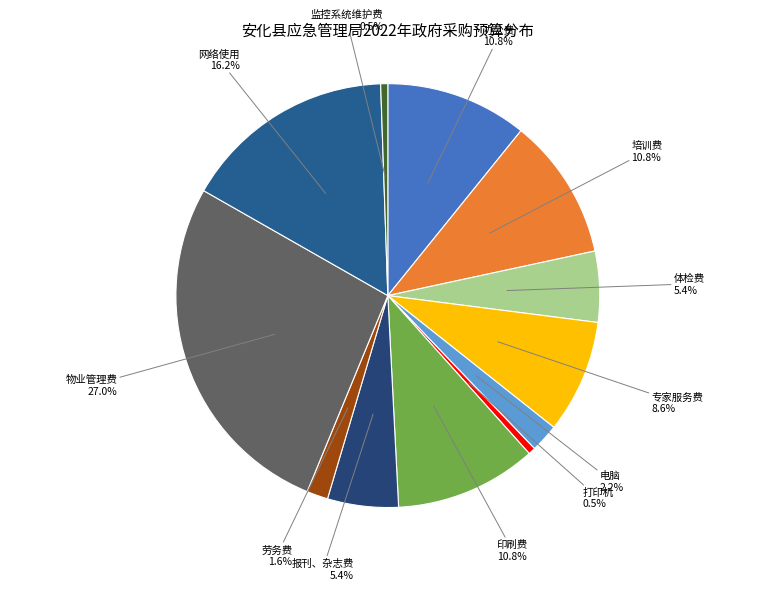

Rank the categories by value from highest to lowest.

物业管理费, 网络使用, 办公费, 培训费, 印刷费, 专家服务费, 体检费, 报刊、杂志费, 电脑, 劳务费, 打印机, 监控系统维护费